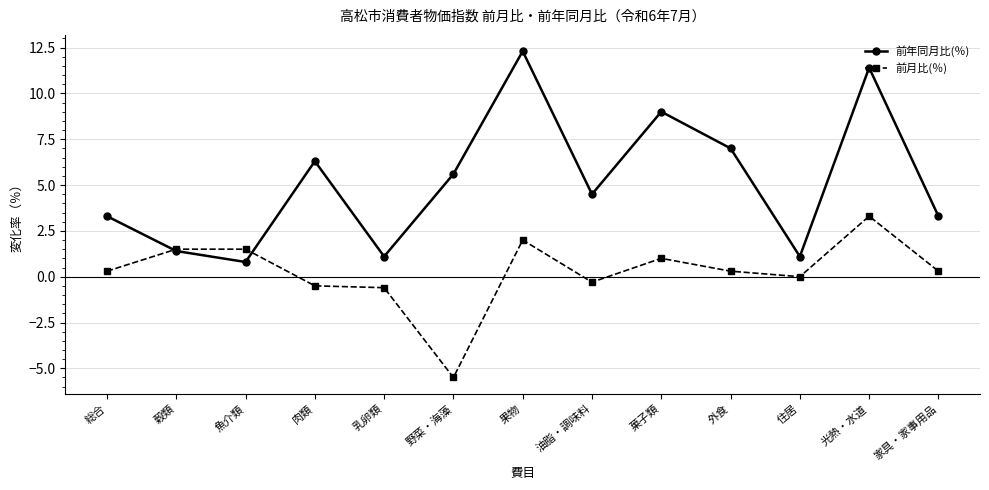

What is the approximate value of 前月比(％) at 魚介類?

1.5